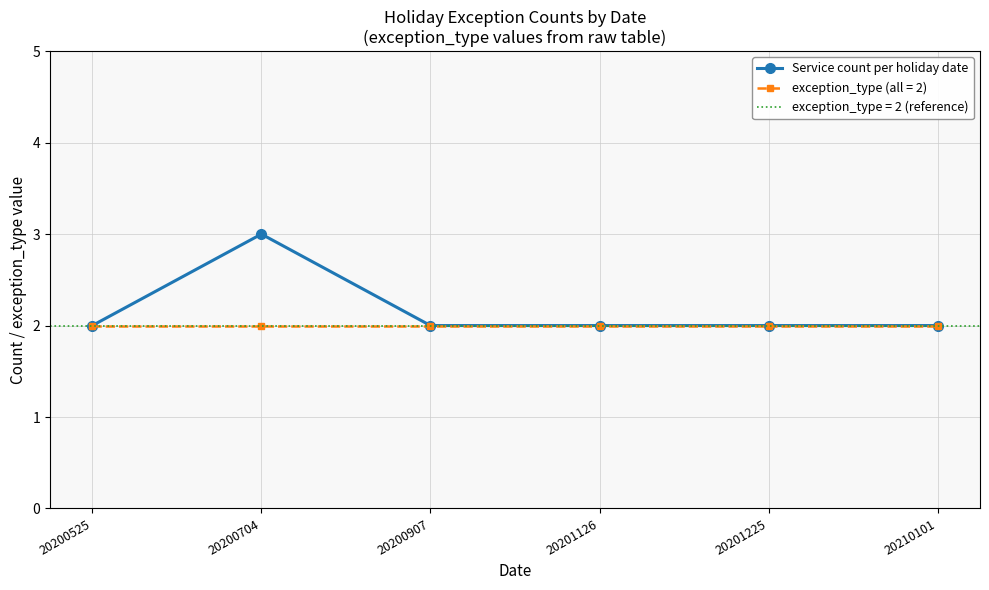

What is the approximate value at 20200907?

2